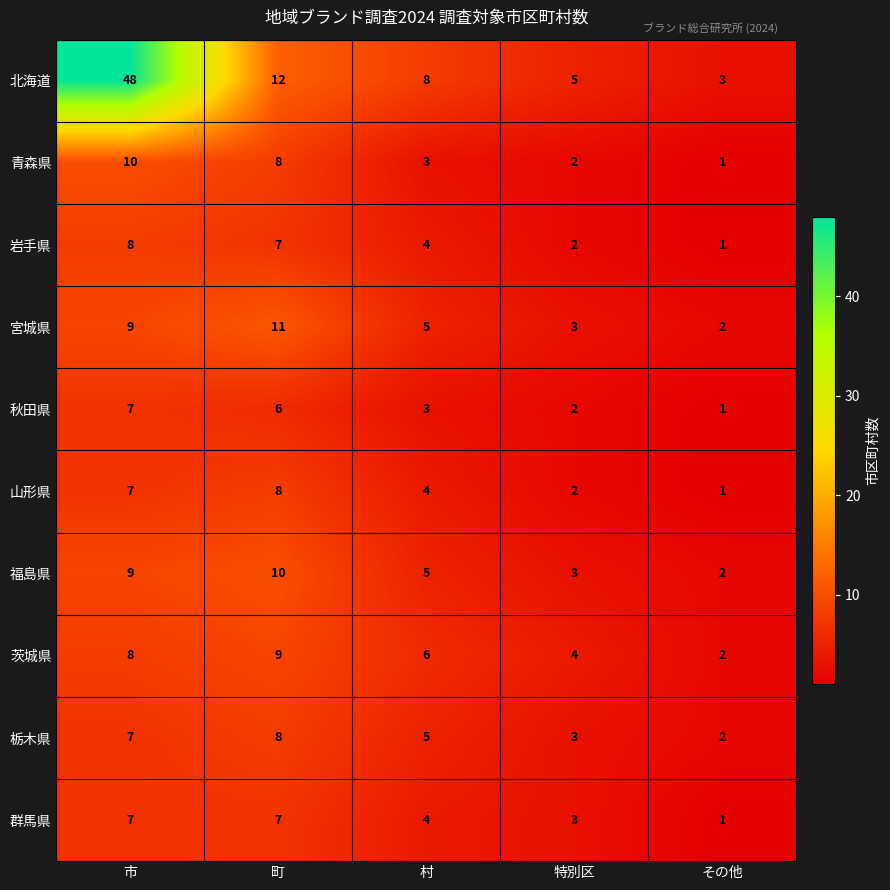

What is the difference between the 北海道 values at 特別区 and 市?

43